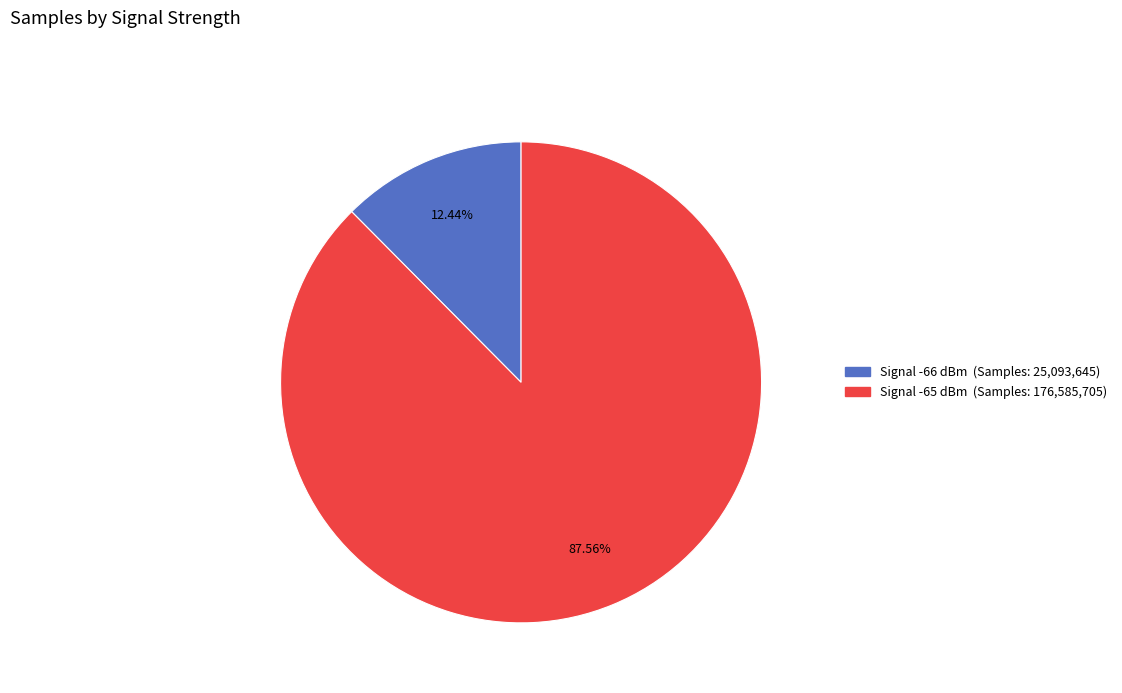

Is there any slice that represents more than half of the pie?

Yes